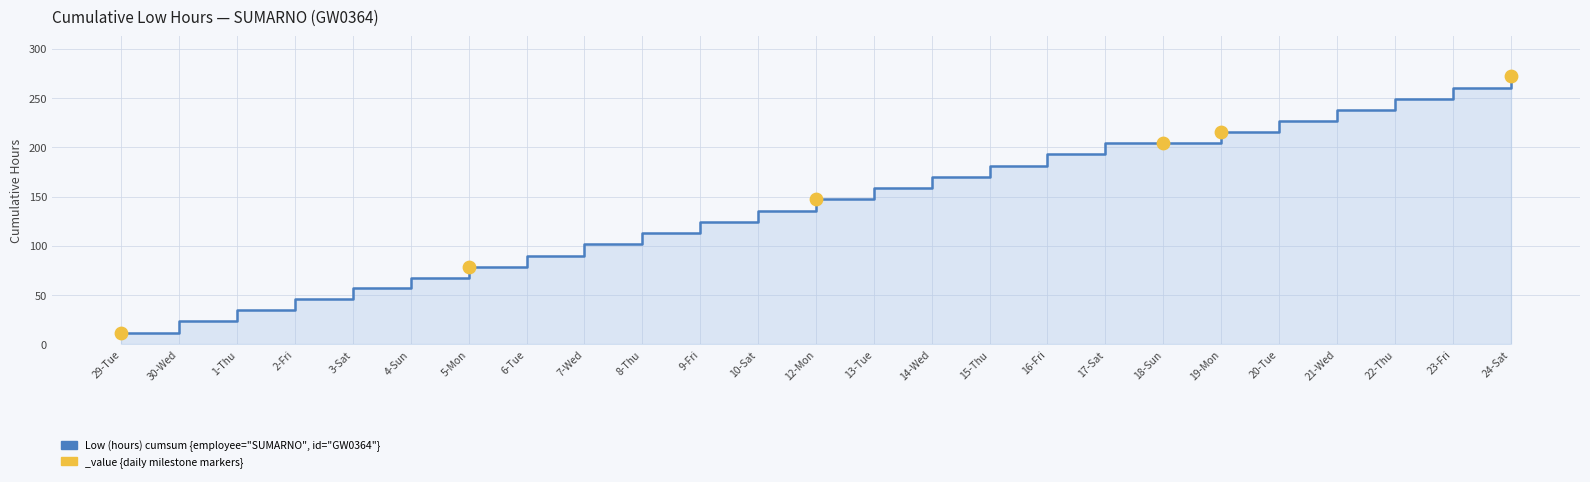

Between 14-Wed and 10-Sat, which is larger?

14-Wed